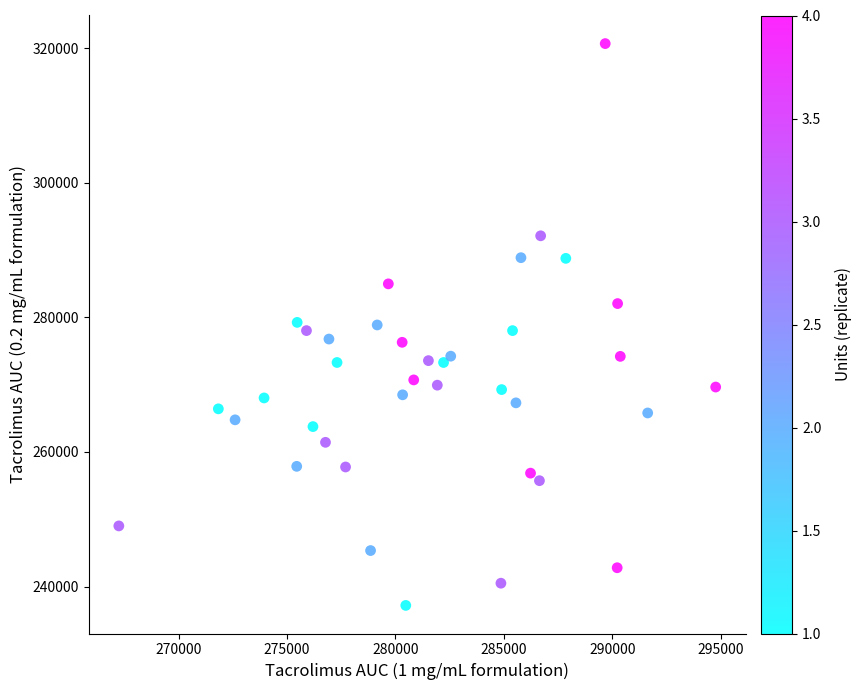

What is the range of Y values (max minus min)?

83471